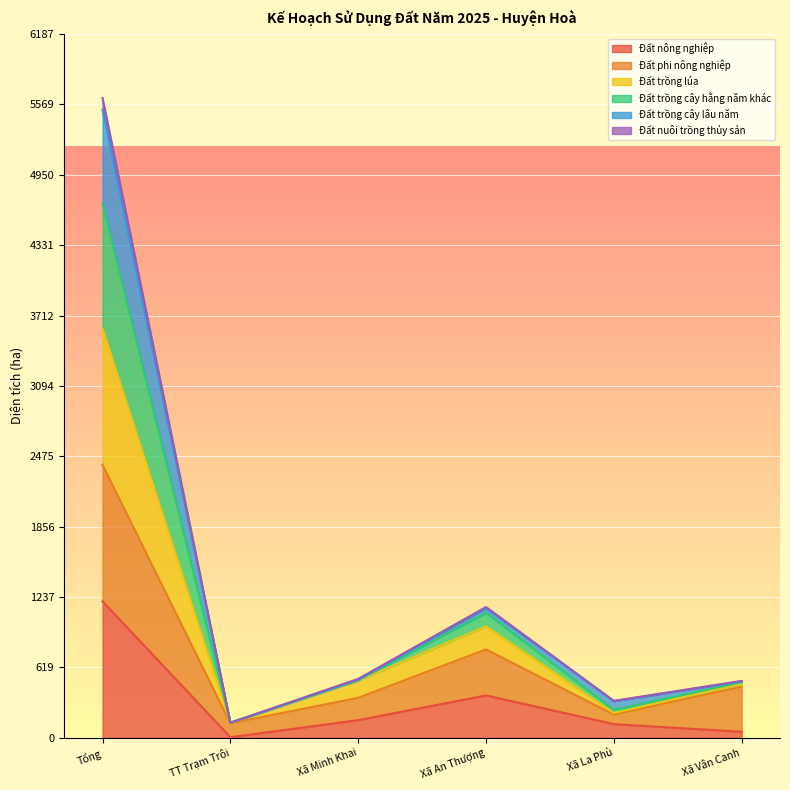

At which category is the sum across all series the highest?

Tổng